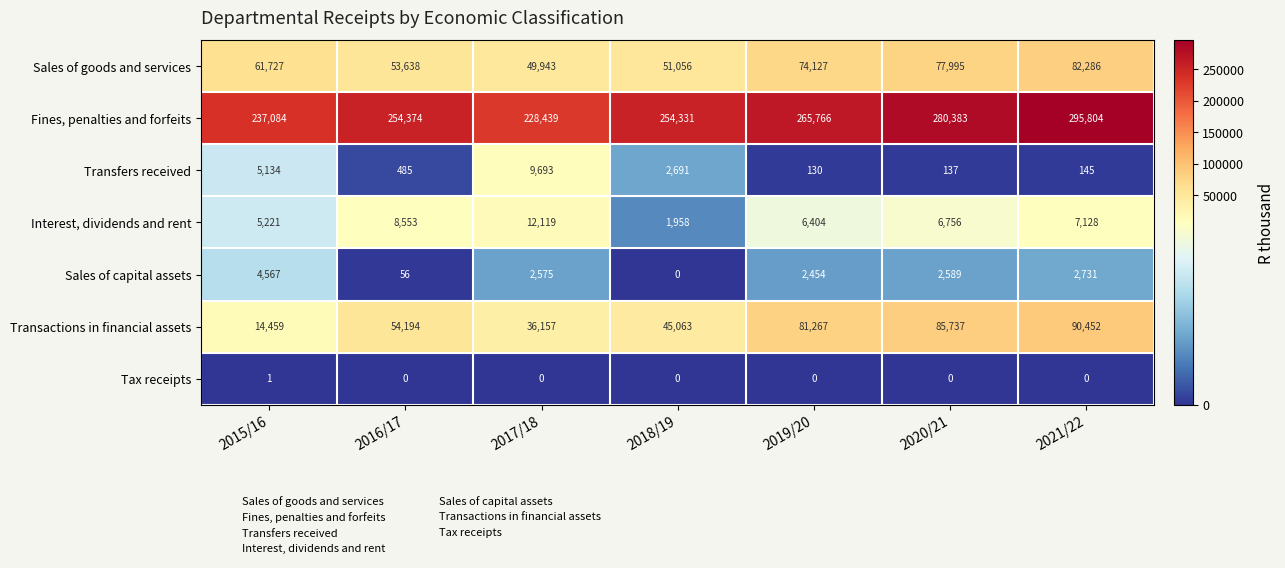

At which category does the chart reach its peak across all series?

2021/22